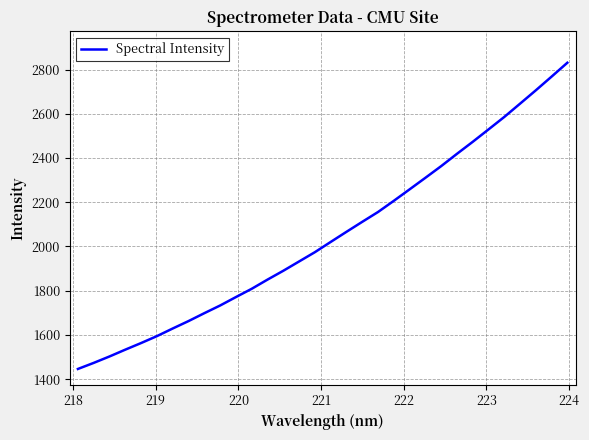

What is the difference between the second highest and minimum values?

1322.2